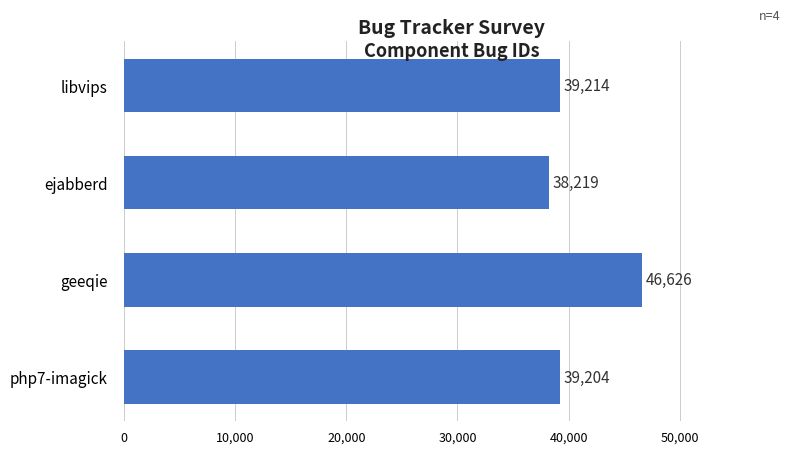

Rank the categories by value from lowest to highest.

ejabberd, php7-imagick, libvips, geeqie